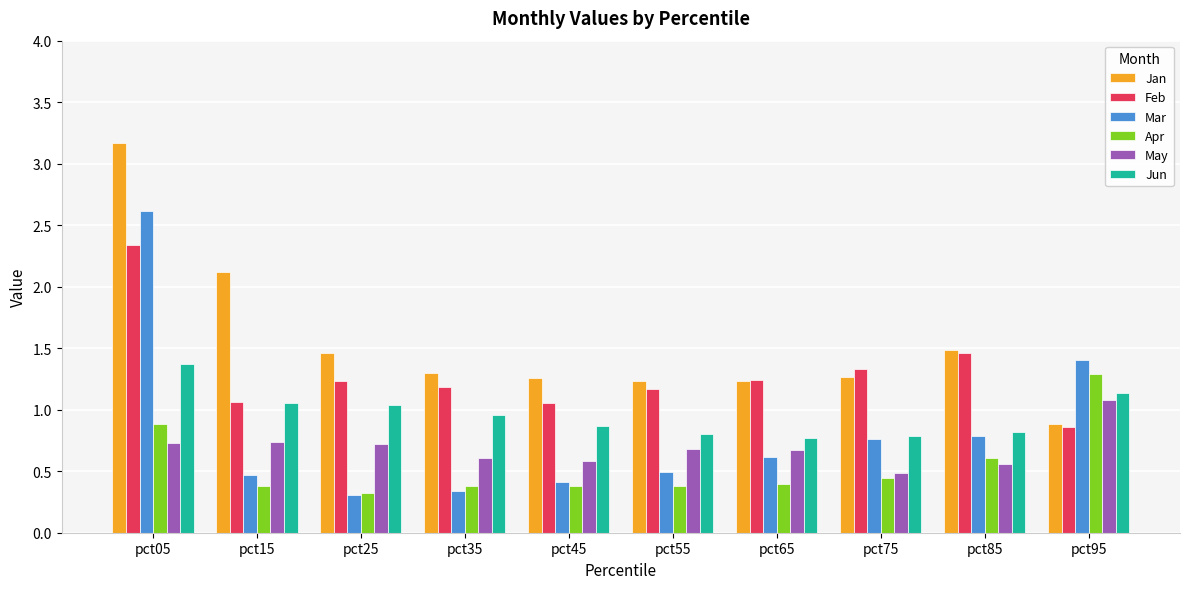

The value of Mar at pct35 is 0.3. True or false?

True